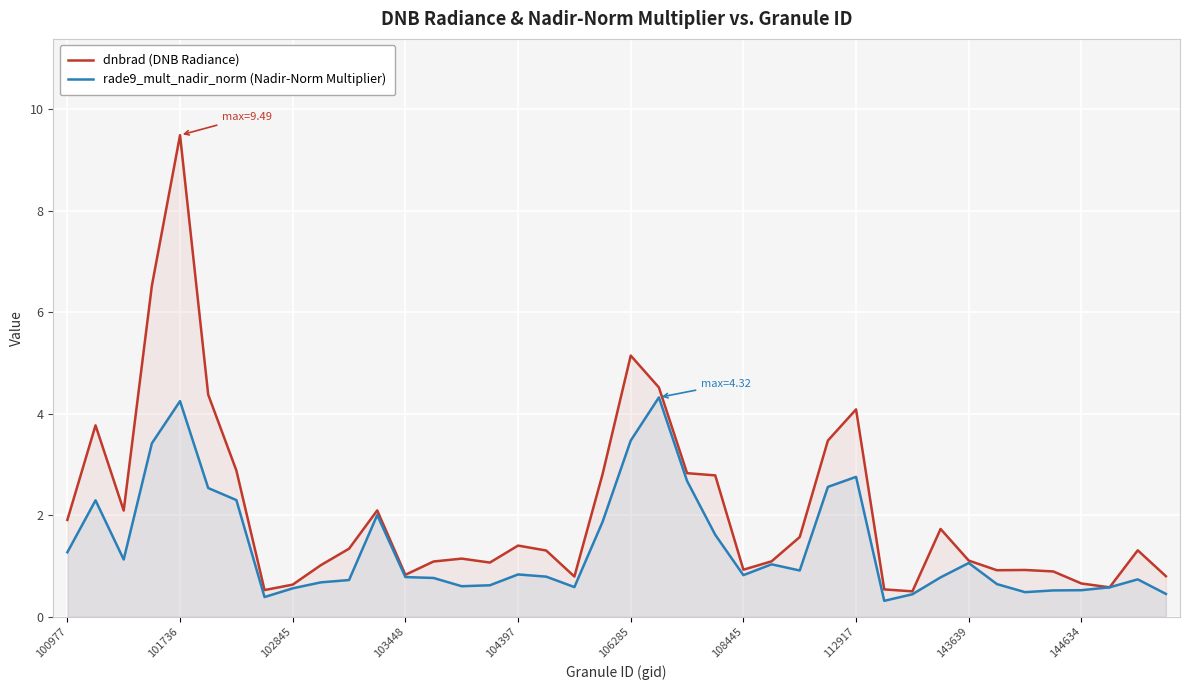

What is the average value of the dnbrad (DNB Radiance) series?

2.1